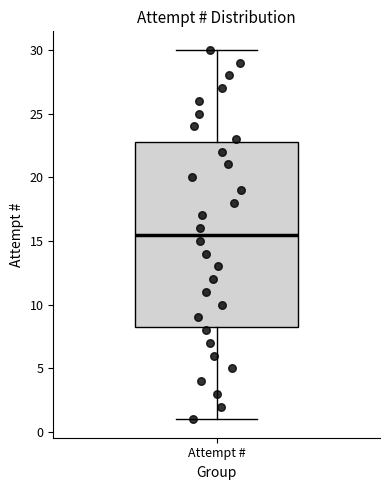

Transcribe this box plot: give where the median line is, the range the box spans, and where the two whiskers end, as read against the y-axis. The values are not printed on the chart, so give them approximately, as read against the axis.

median 15.5, box 8.5 to 23.0, whiskers 1.0 to 30.0